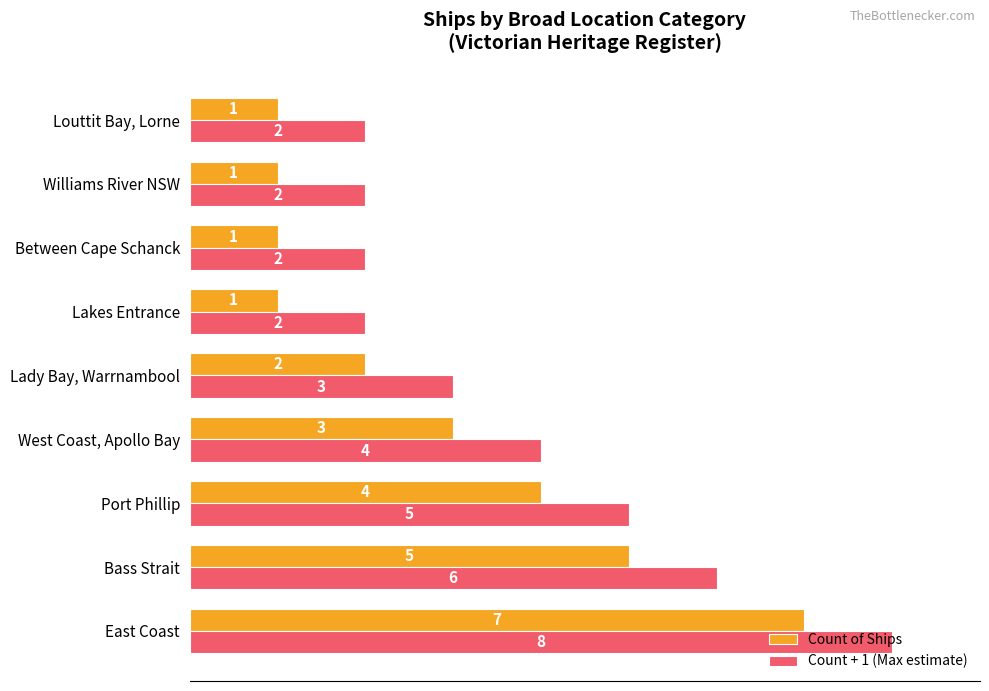

What is the difference between the maximum and second lowest values in the Count of Ships series?

6